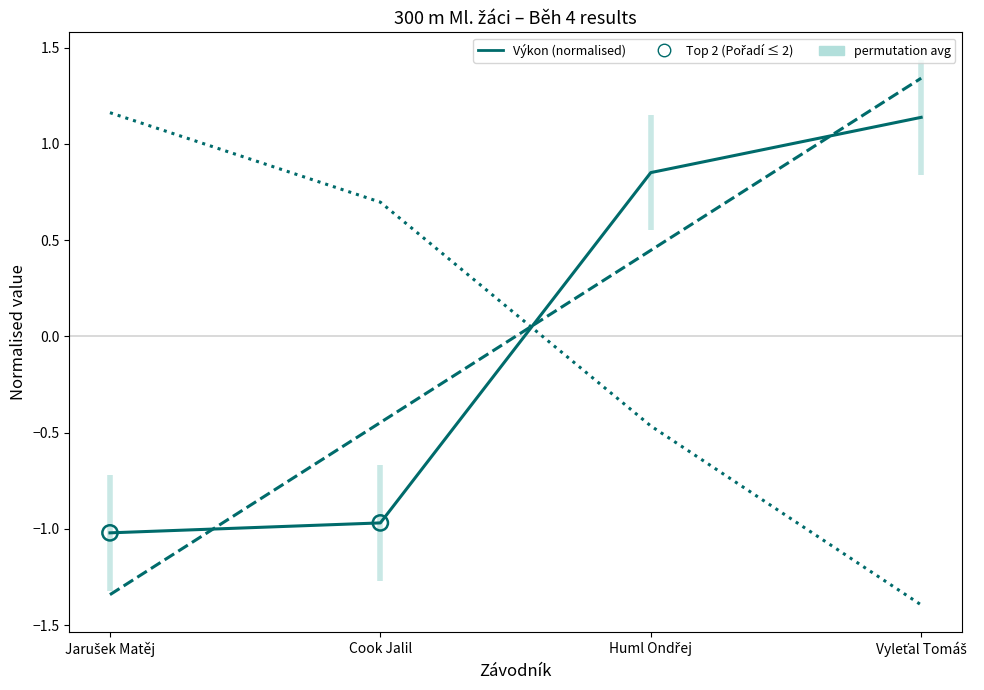

At which category is the sum across all series the highest?

Vyleťal Tomáš